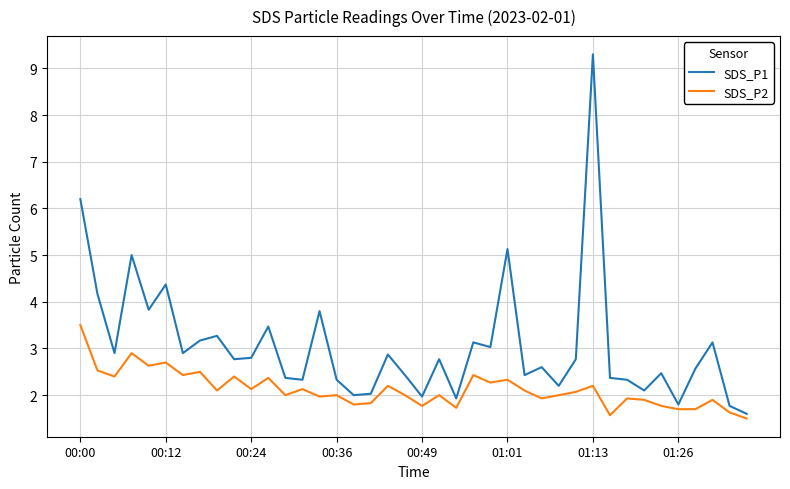

True or false: SDS_P2 and SDS_P1 intersect in this chart.

False